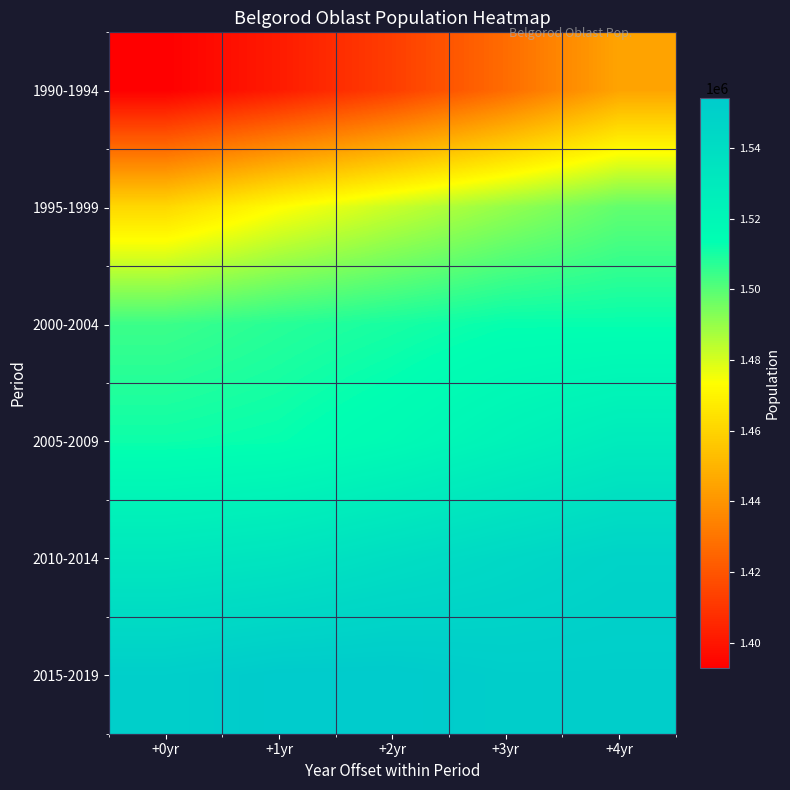

Count the number of data series in this chart.

6